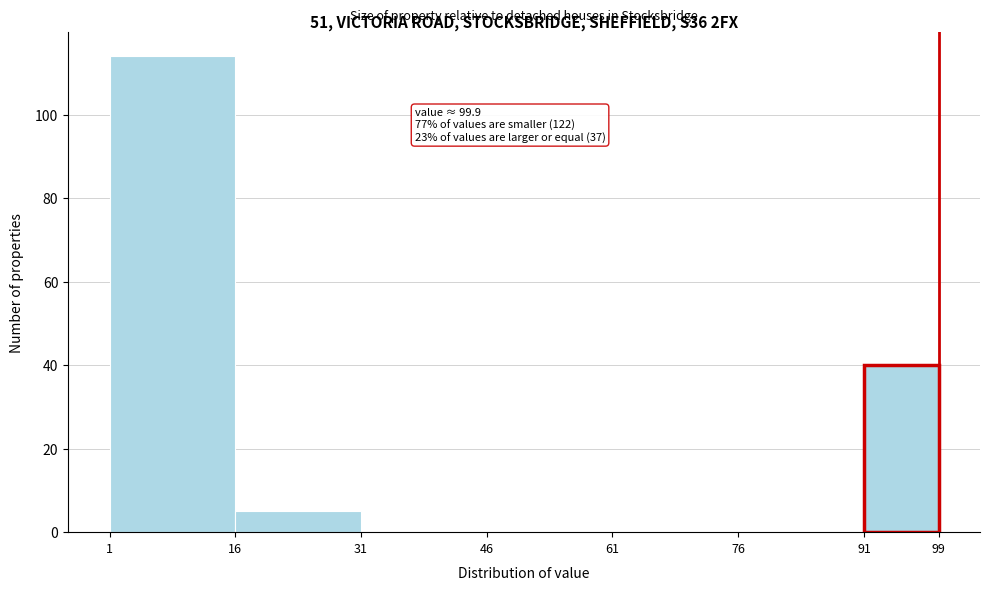

Over which range of the x-axis is the bar tallest?

1 to 16